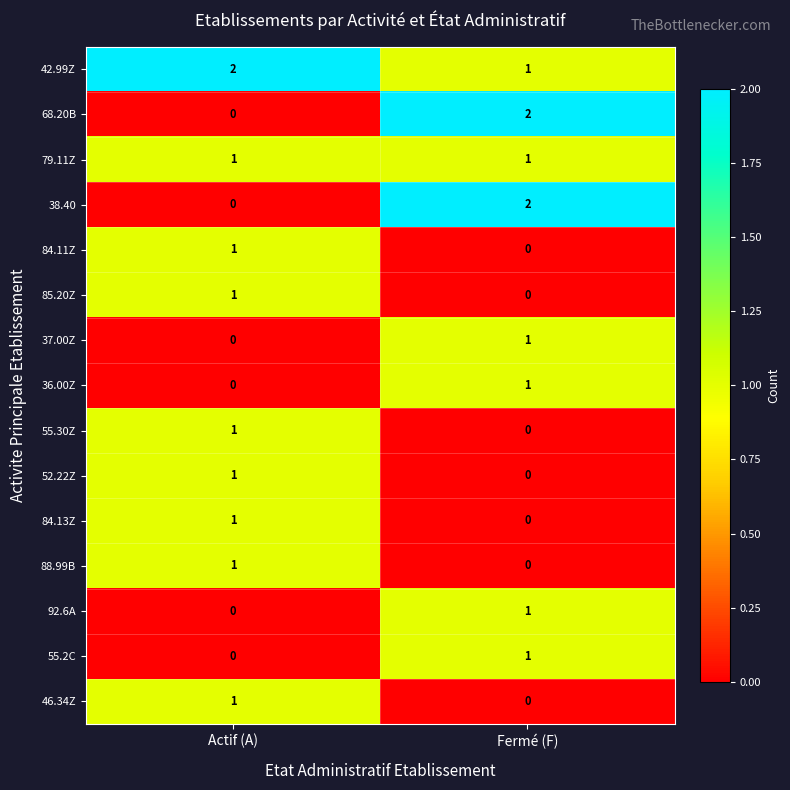

Reading right to left, extract all data points from this chart.

42.99Z: 1	2
68.20B: 2	0
79.11Z: 1	1
38.40: 2	0
84.11Z: 0	1
85.20Z: 0	1
37.00Z: 1	0
36.00Z: 1	0
55.30Z: 0	1
52.22Z: 0	1
84.13Z: 0	1
88.99B: 0	1
92.6A: 1	0
55.2C: 1	0
46.34Z: 0	1